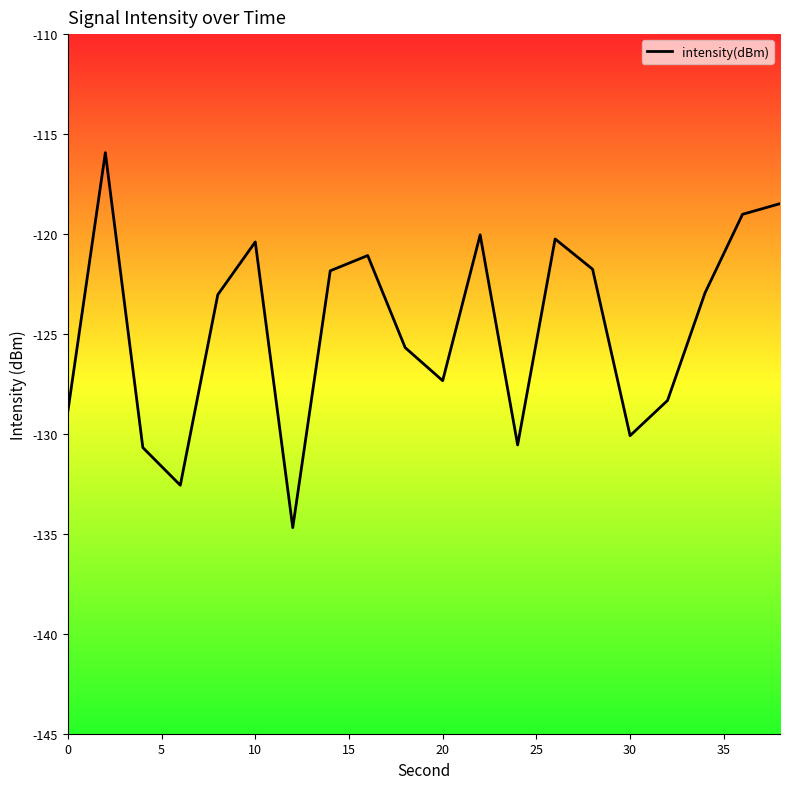

What is the maximum value shown in the chart?

-115.9